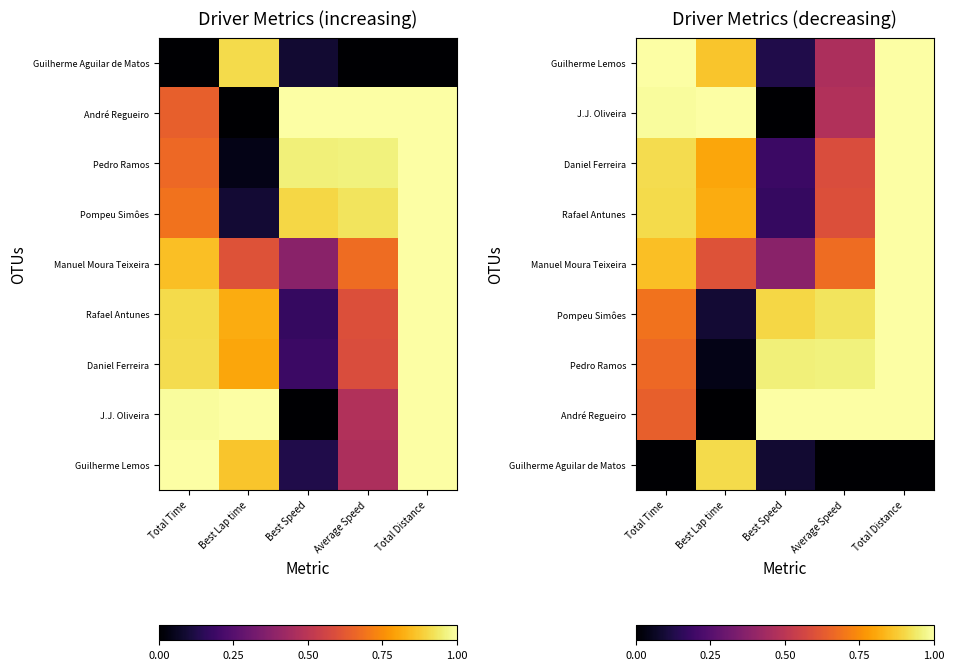

True or false: Manuel Moura Teixeira has a value of 0.6 at Total Distance.

False